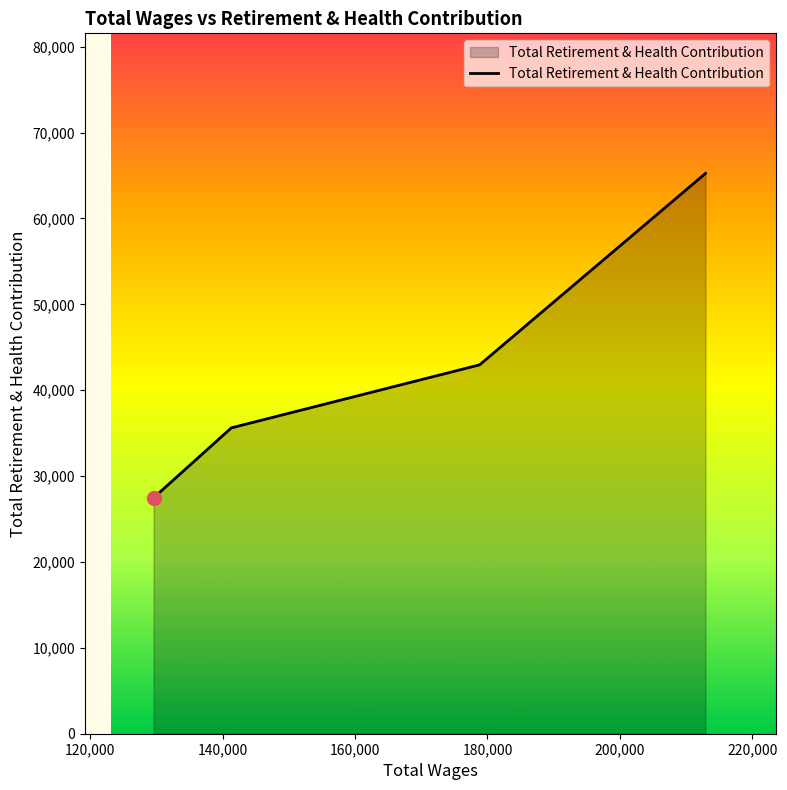

What is the difference between the maximum and minimum values?

37776